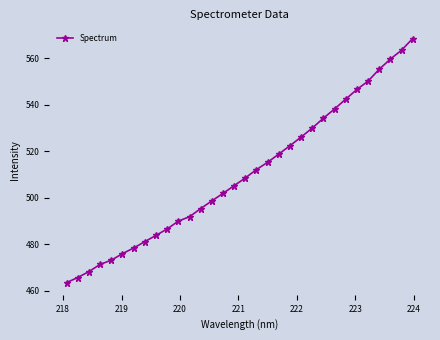

What is the difference between the maximum and second lowest values?

102.8